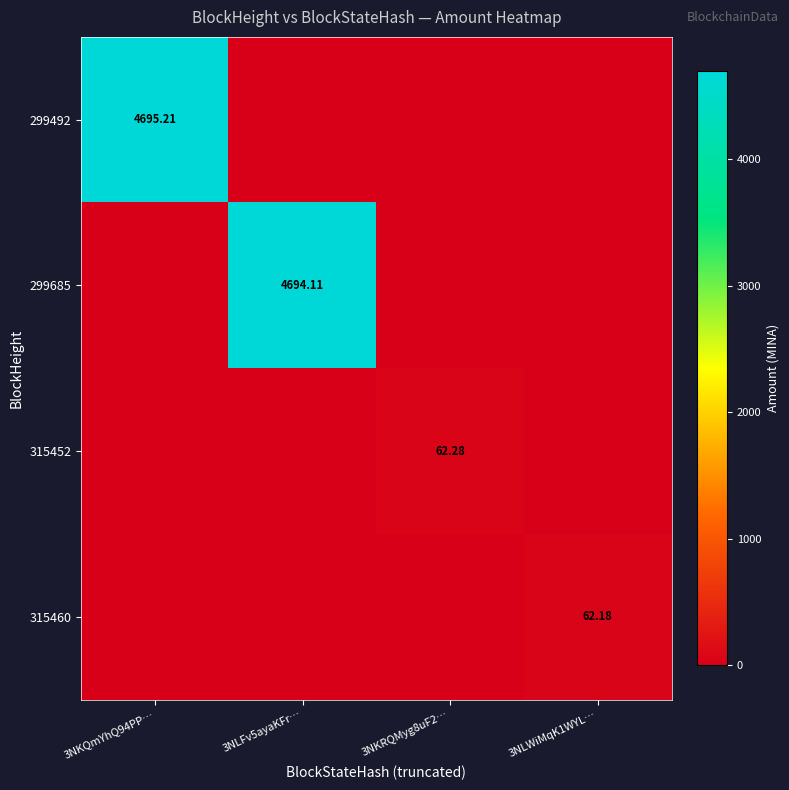

Between 3NLWiMqK1WYL… and 3NKQmYhQ94PP…, which is larger?

3NKQmYhQ94PP…